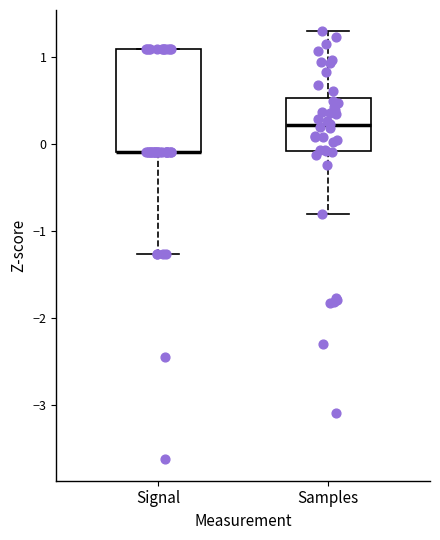

Which box is the tallest, from its lower edge to its upper edge?

Signal